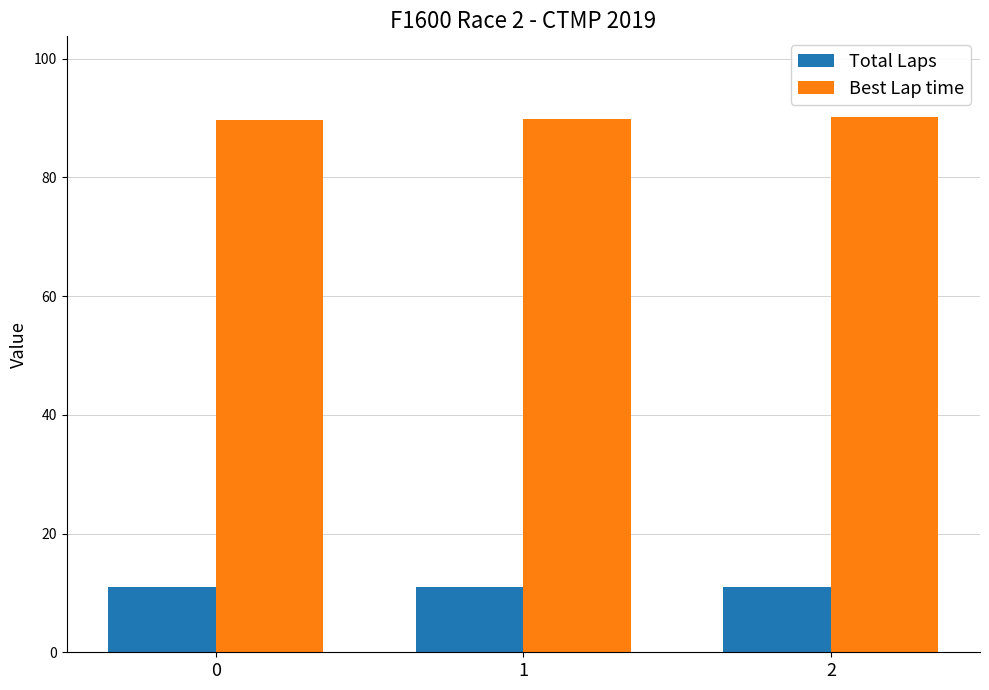

The Total Laps series shows 17.7 at 1. True or false?

False